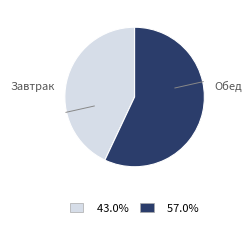

Does any single category account for the majority?

Yes